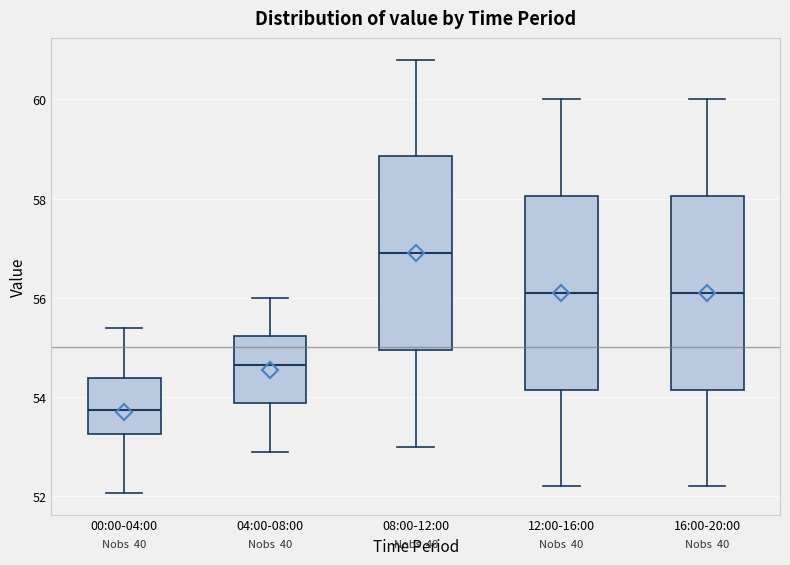

Which box has the lowest median line?

00:00-04:00